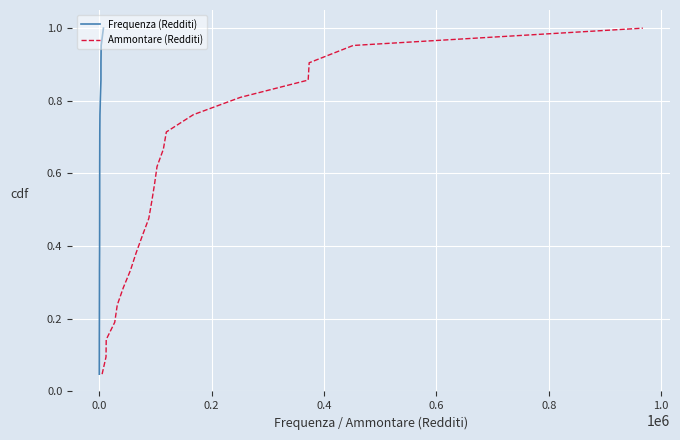

How many lines are shown in the chart?

2